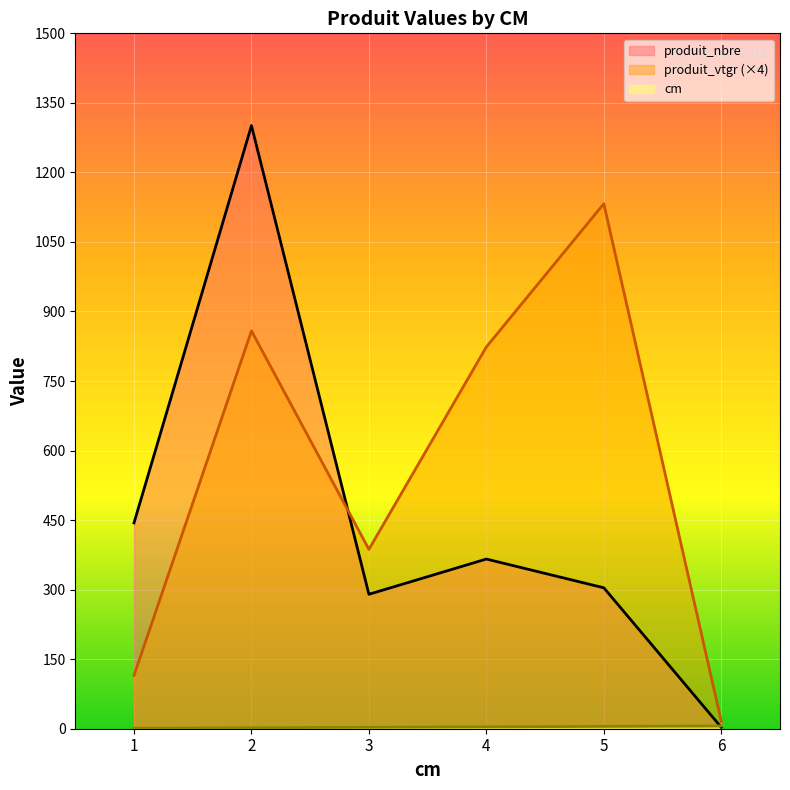

At how many categories does at least one series exceed 990?

2